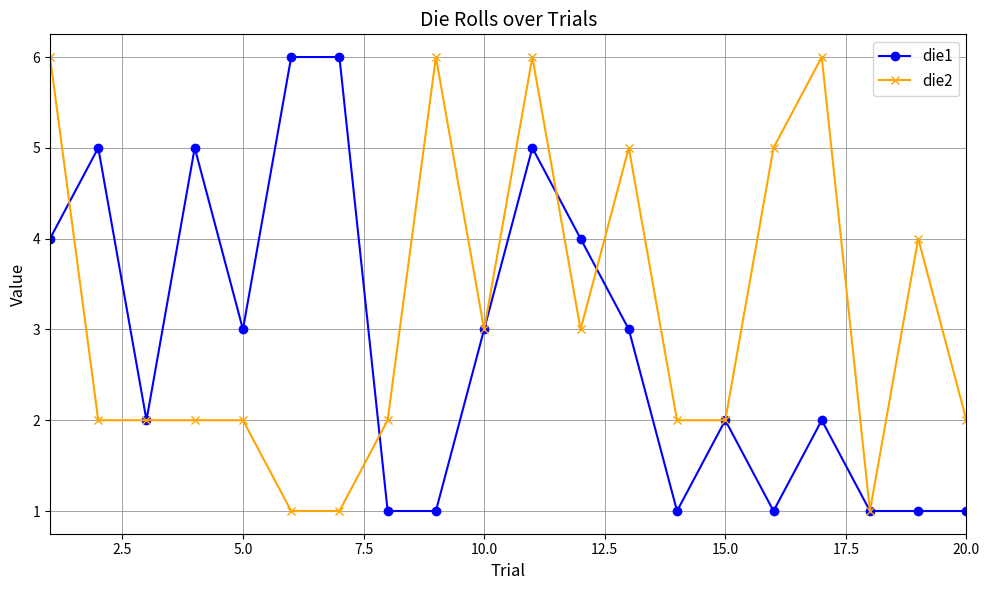

Rank the series by their average value, from lowest to highest.

die1, die2